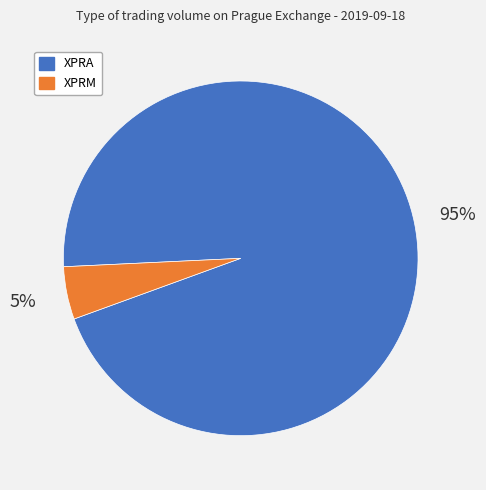

To the nearest percent, what is the difference between the largest and smallest slice percentages?

90%